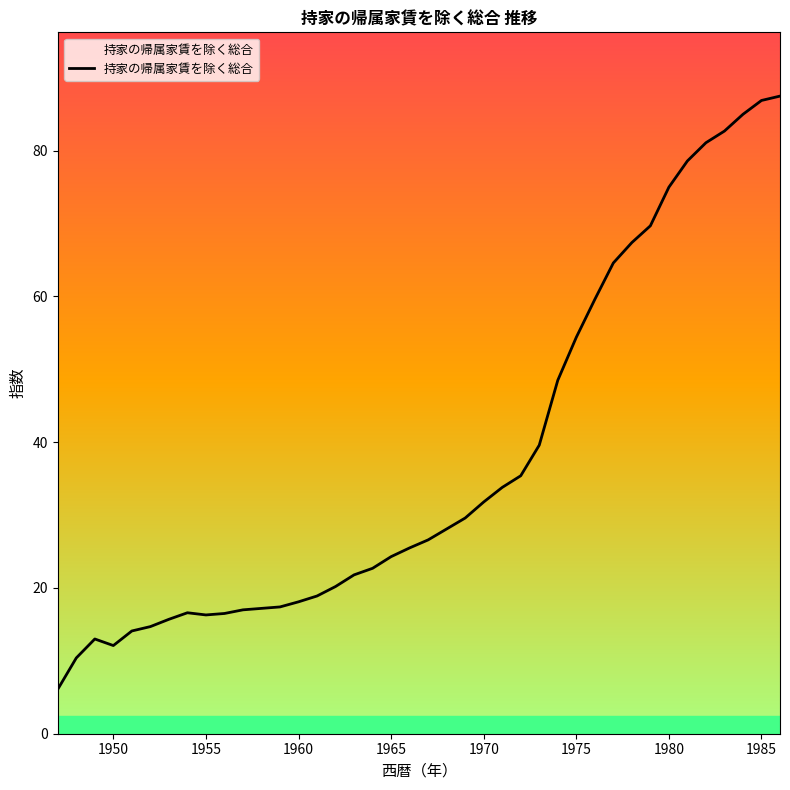

What is the maximum value shown in the chart?

87.5